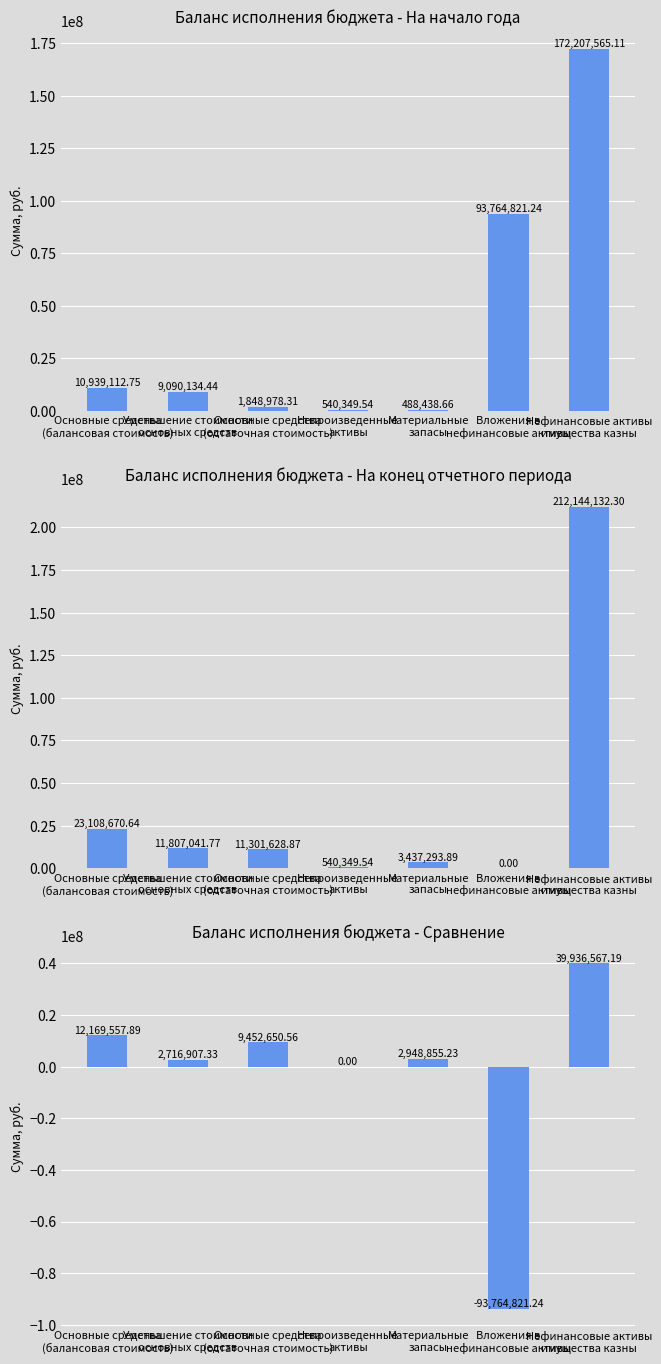

Rank the categories by Баланс исполнения бюджета - Сравнение value from highest to lowest.

Нефинансовые активы
имущества казны, Основные средства
(балансовая стоимость), Основные средства
(остаточная стоимость), Материальные
запасы, Уменьшение стоимости
основных средств, Непроизведенные
активы, Вложения в
нефинансовые активы